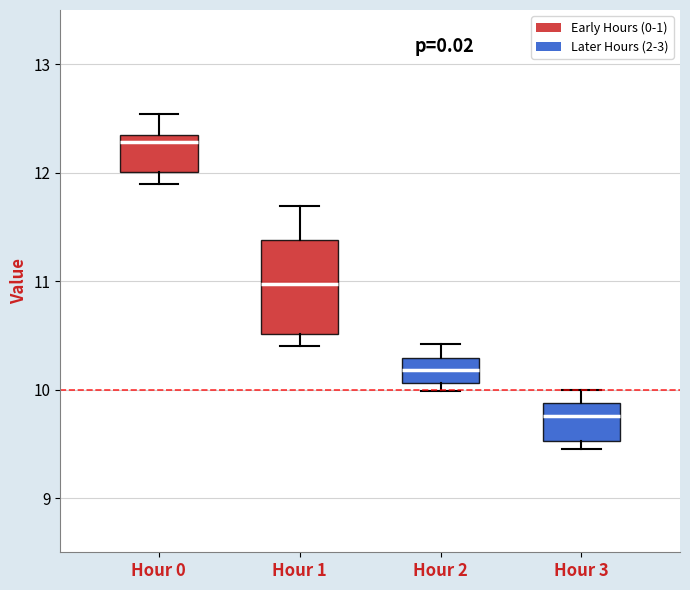

Reading left to right, read every box against the y-axis: the position of its median line, the range the box covers, and the ends of its whiskers. The values are not printed on the chart, so give them approximately, as read against the axis.

Hour 0: median 12.3, box 12.0 to 12.4, whiskers 11.9 to 12.5
Hour 1: median 11.0, box 10.5 to 11.4, whiskers 10.4 to 11.7
Hour 2: median 10.2, box 10.1 to 10.3, whiskers 10.0 to 10.4
Hour 3: median 9.8, box 9.5 to 9.9, whiskers 9.5 (just below the box's lower edge) to 10.0